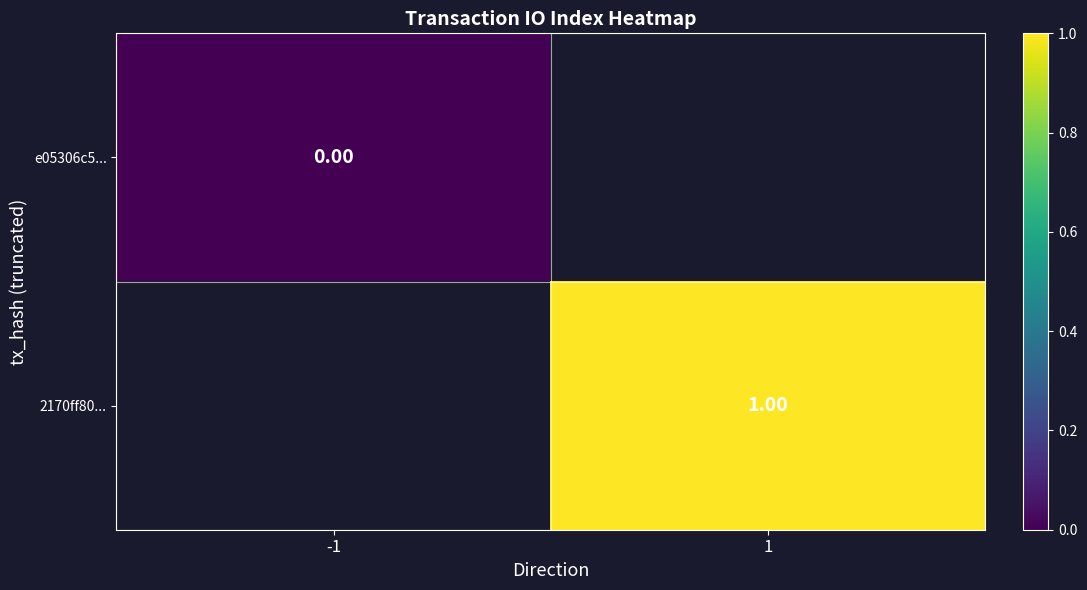

Is the value of 2170ff80... at 1 greater than the value of e05306c5... at -1?

Yes